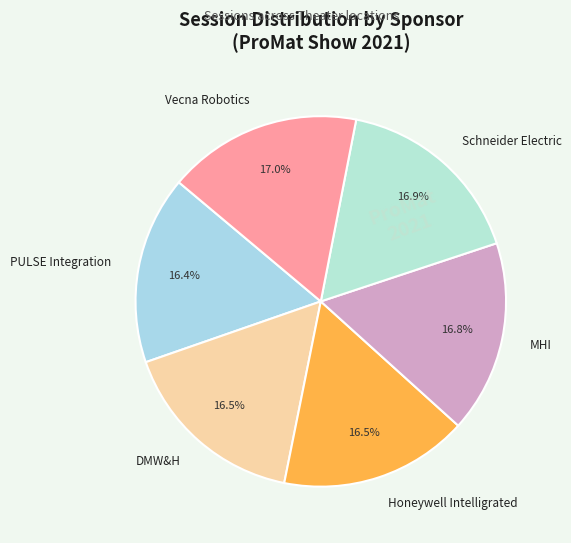

Does any single category account for the majority?

No